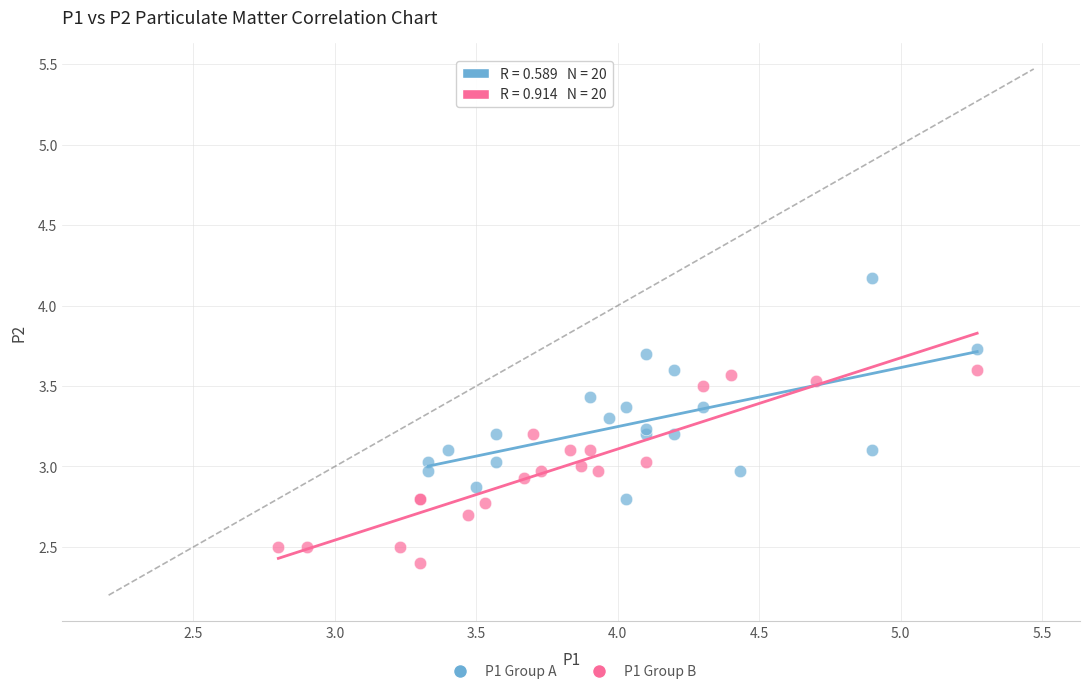

Which series contains the lowest Y value?

P1 Group B